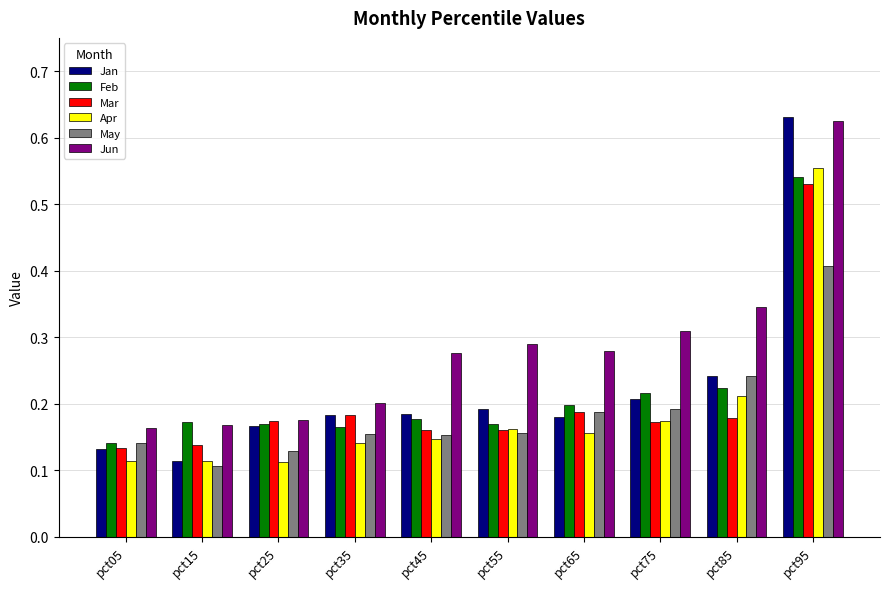

The value of Jun at pct25 is 0.1. True or false?

False